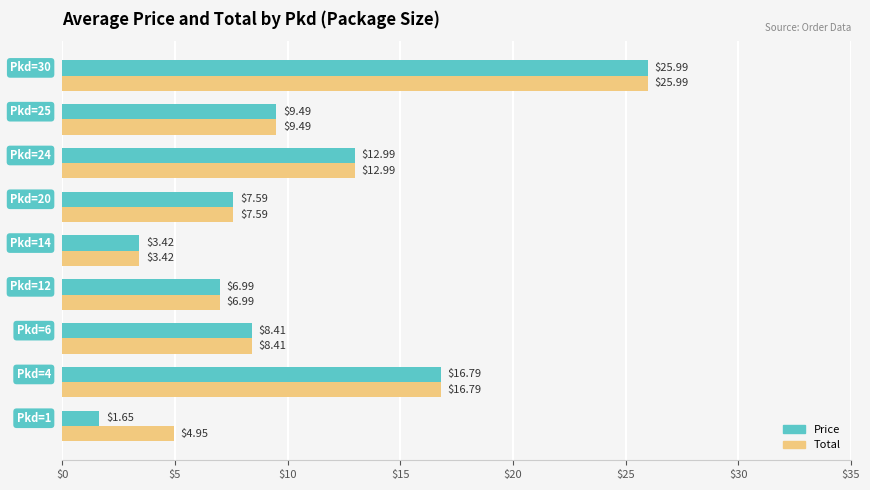

Which series has the largest total across all categories?

Total